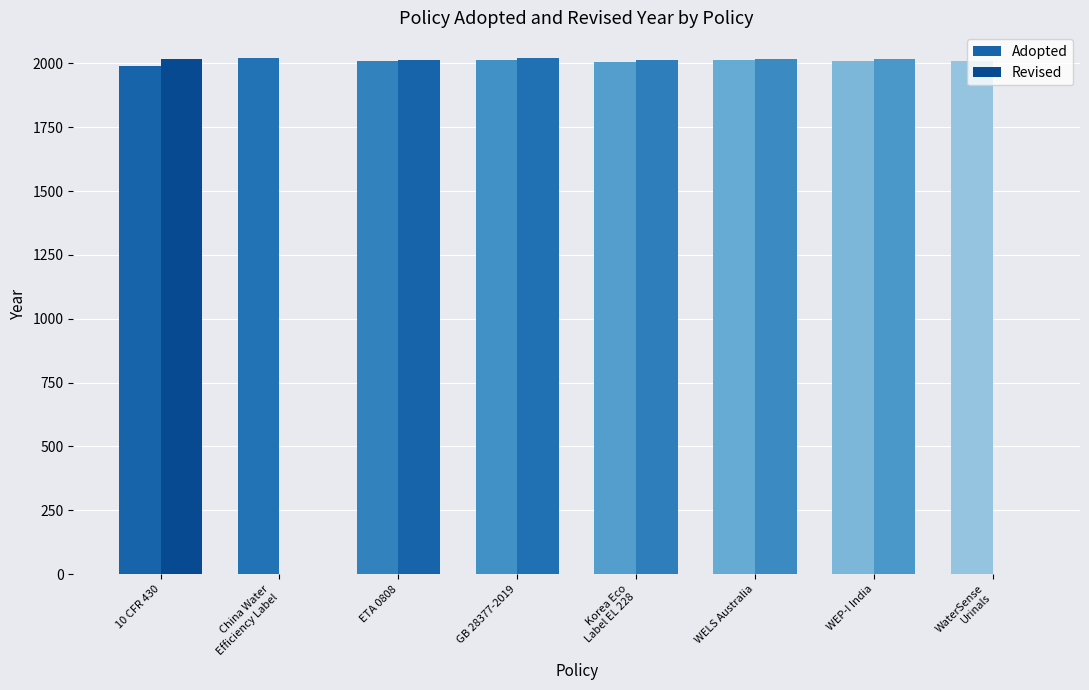

What position from the left is Korea Eco
Label EL 228?

5